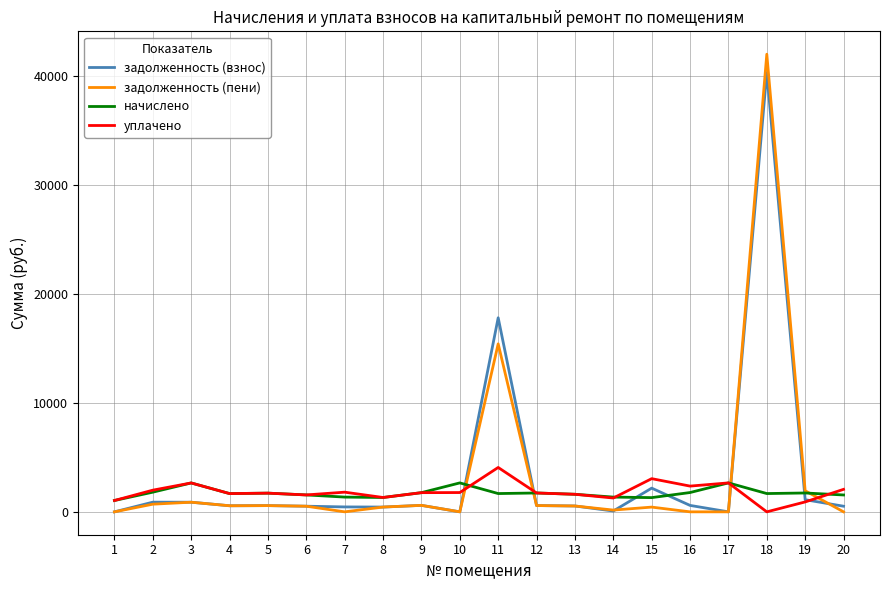

The value of начислено at 3 is 4488.2. True or false?

False